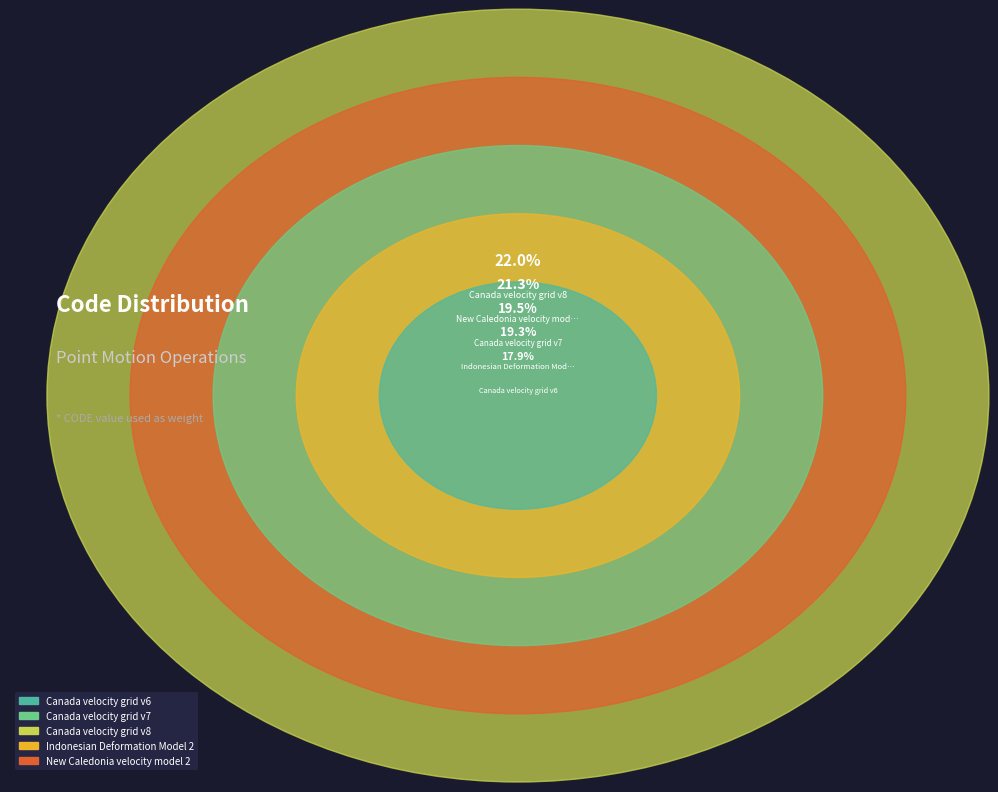

Which slice is the largest?

Canada velocity grid v8